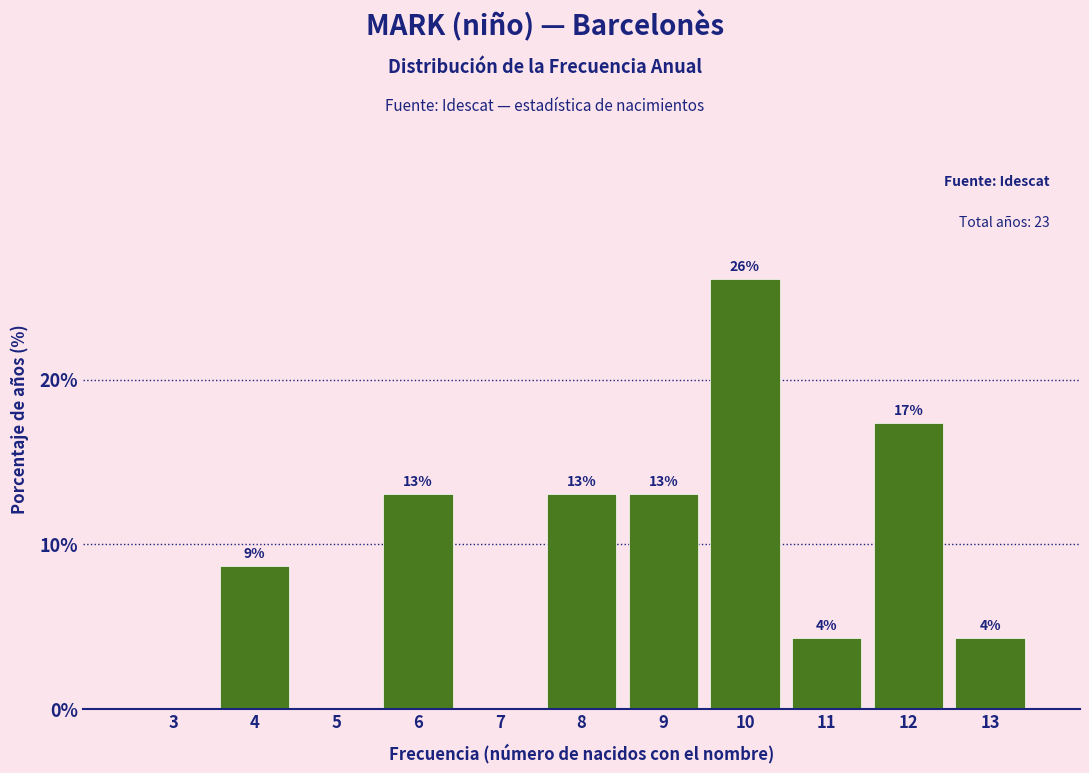

At which label does the data first exceed 8?

4